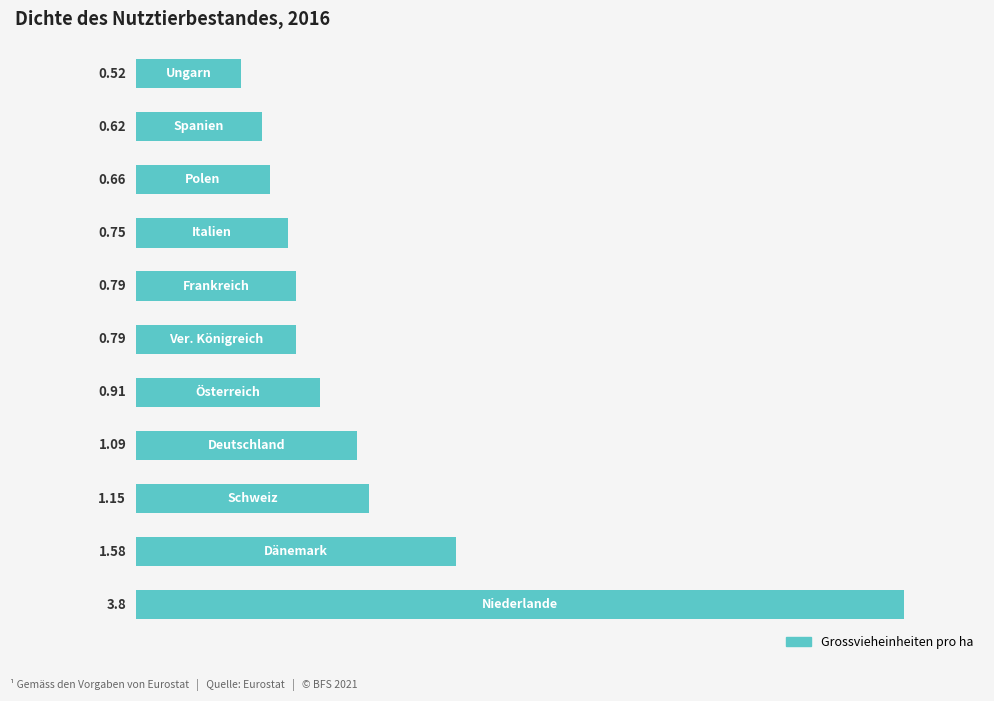

What is the average value?

1.2